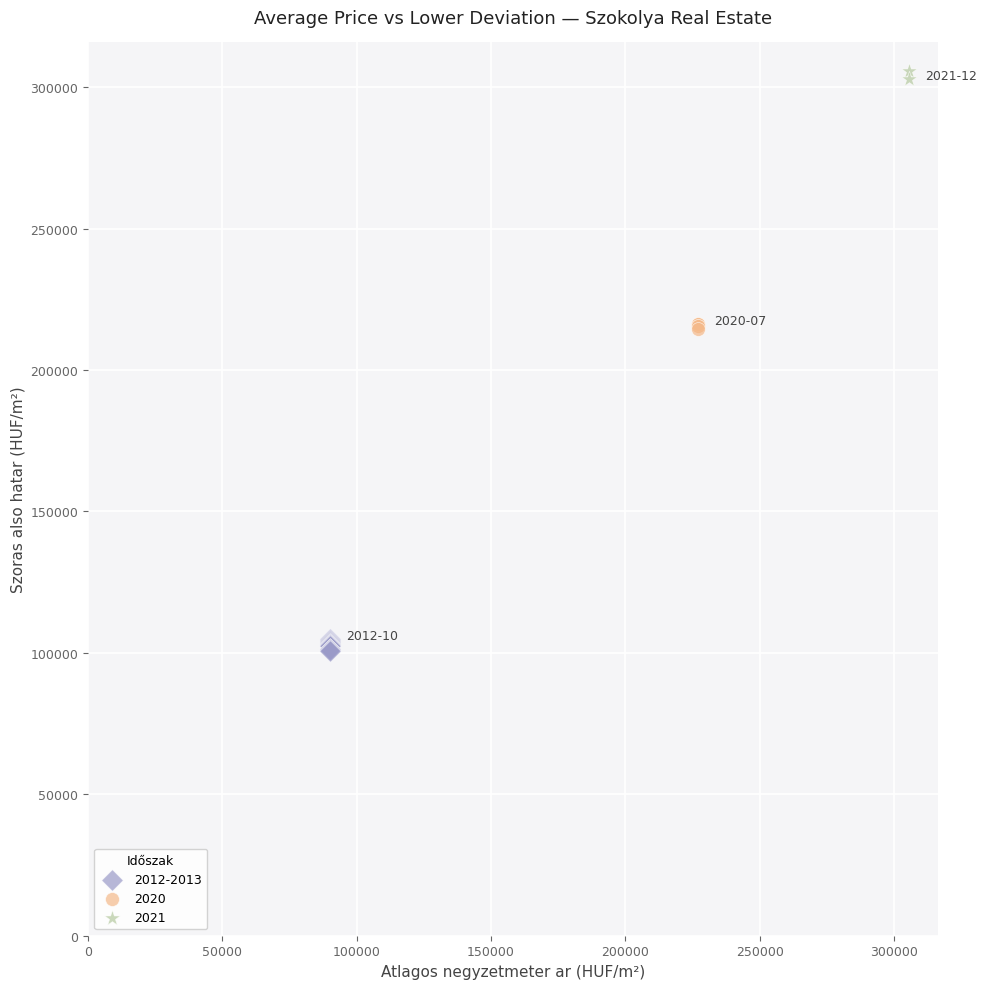

What are all the series names shown in the legend?

2012-2013, 2020, 2021